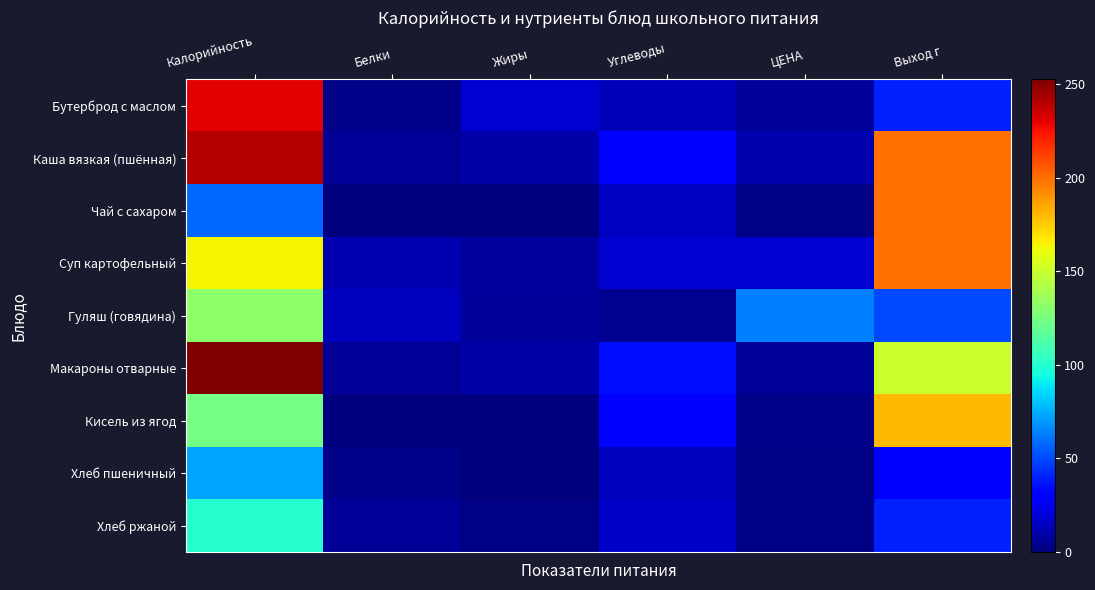

At Белки, list the series in order from largest to smallest.

Гуляш (говядина), Суп картофельный, Каша вязкая (пшённая), Макароны отварные, Хлеб ржаной, Хлеб пшеничный, Бутерброд с маслом, Чай с сахаром, Кисель из ягод